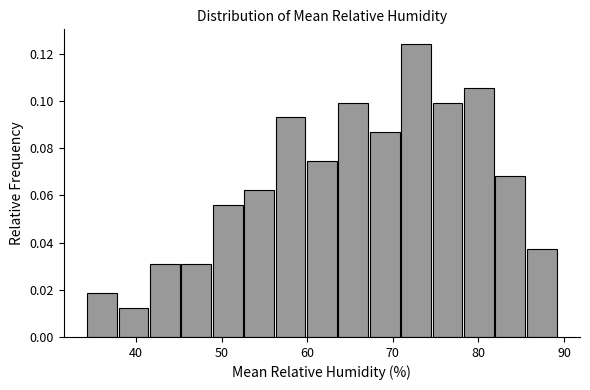

Read against the x-axis, roughly where is the centre of the tallest bar?

73